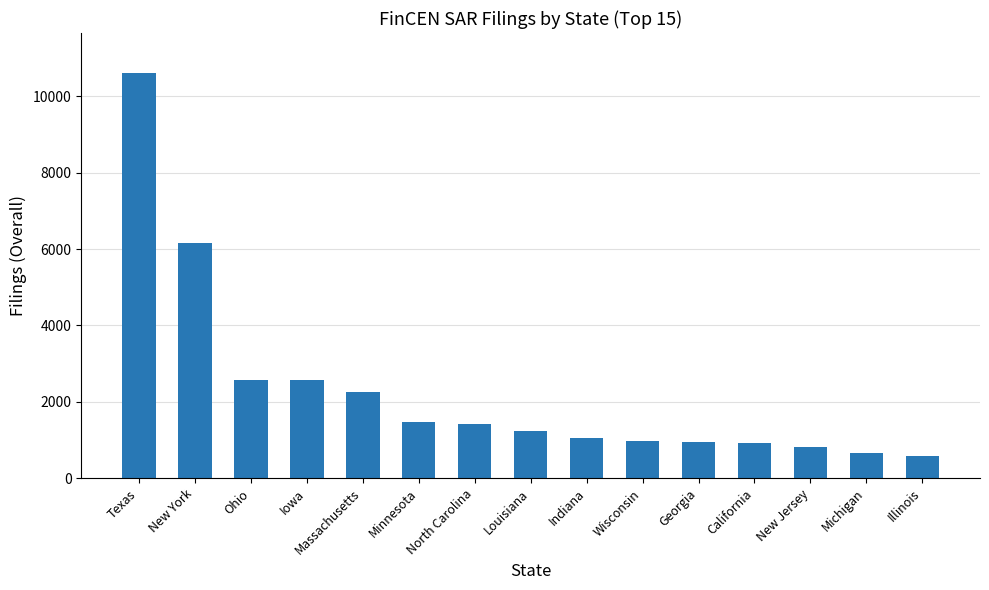

Between Iowa and Texas, which is larger?

Texas